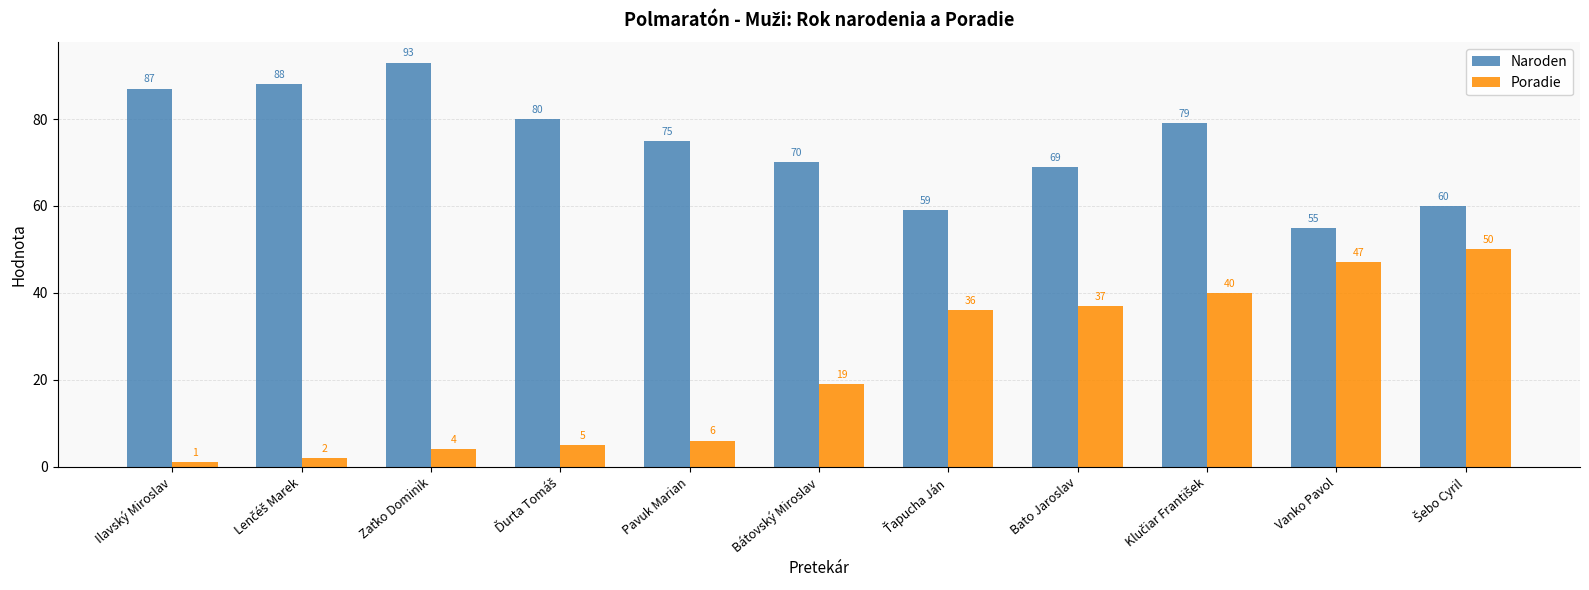

What are all the series names shown in the legend?

Naroden, Poradie